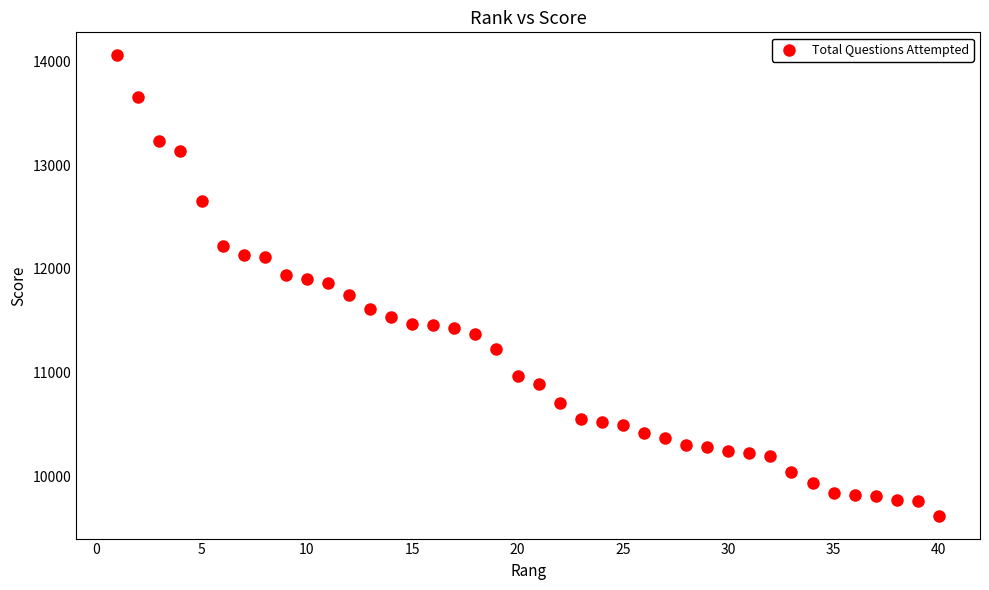

What is the range of Y values (max minus min)?

4440